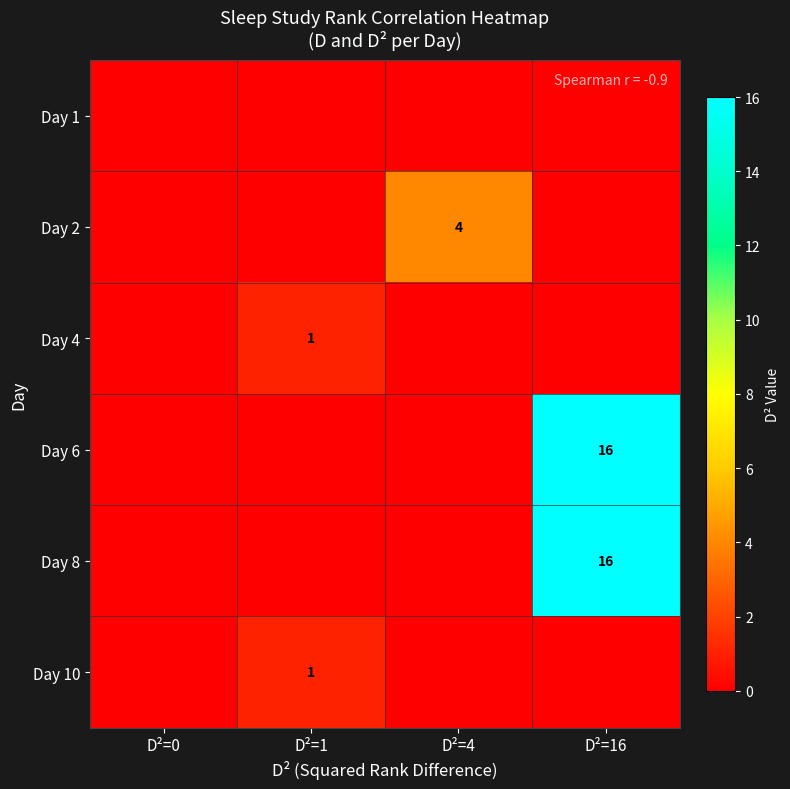

True or false: Day 6 has a value of 16 at D²=16.

True